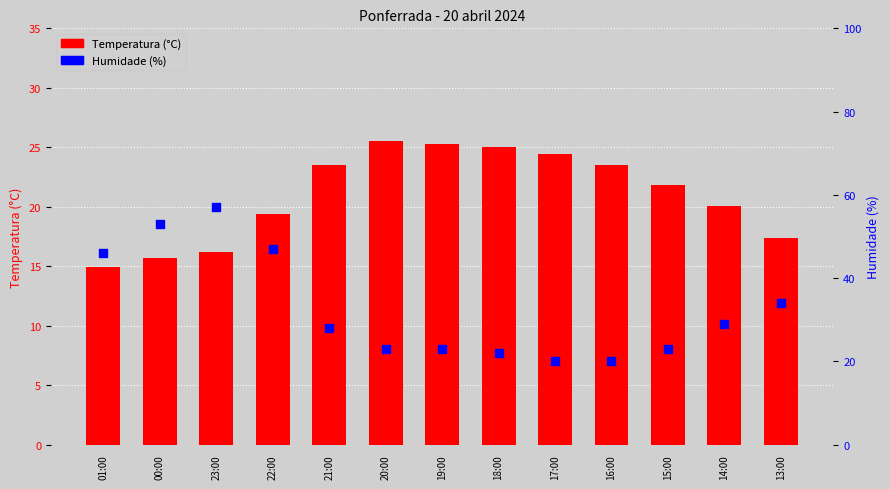

What are all the series names shown in the legend?

Temperatura (°C), Humidade (%)